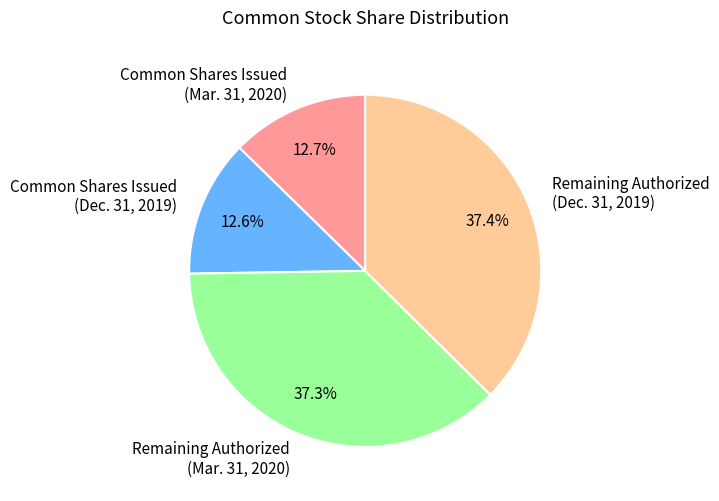

To the nearest percent, what is the difference between the largest and smallest slice percentages?

25%